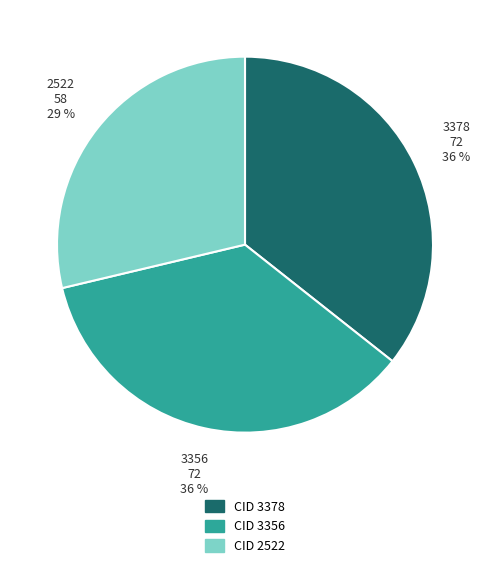

Do 3378 and 2522 together represent more than half of the pie?

Yes